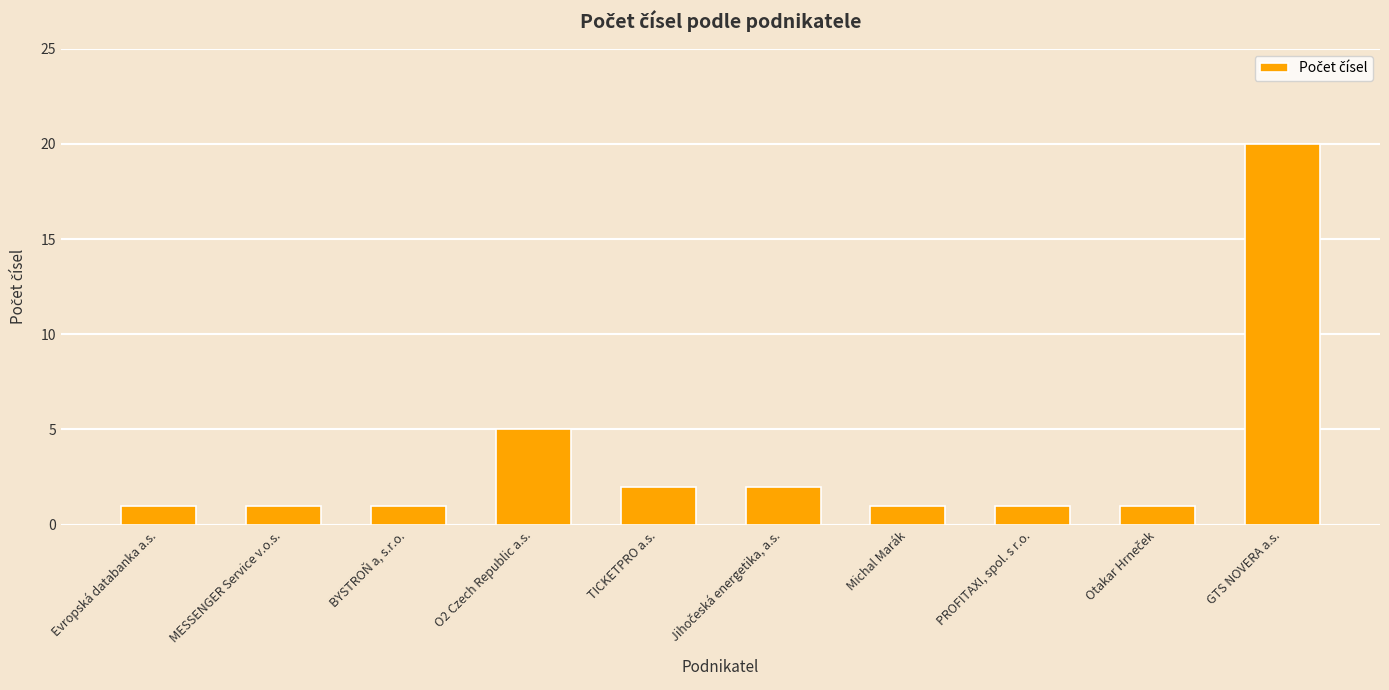

What is the average value?

4